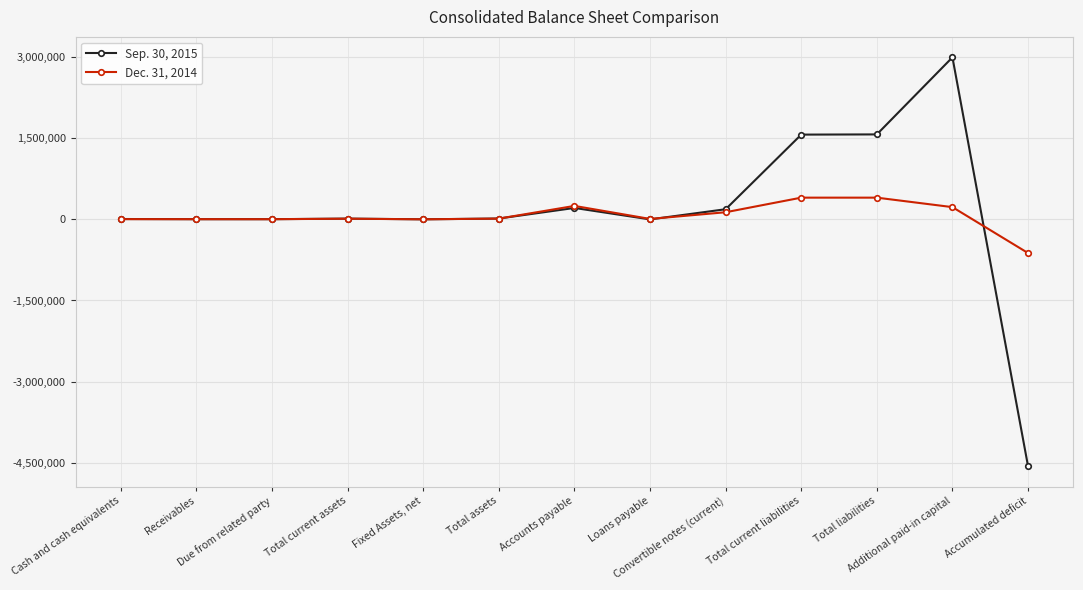

Which series has the largest range (max minus min)?

Sep. 30, 2015